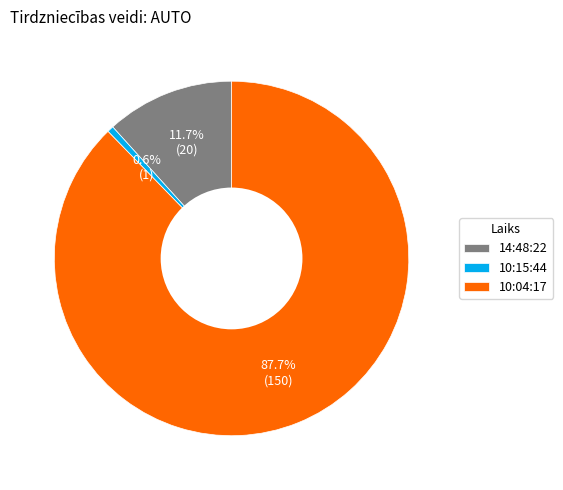

How many slices are in this pie chart?

3